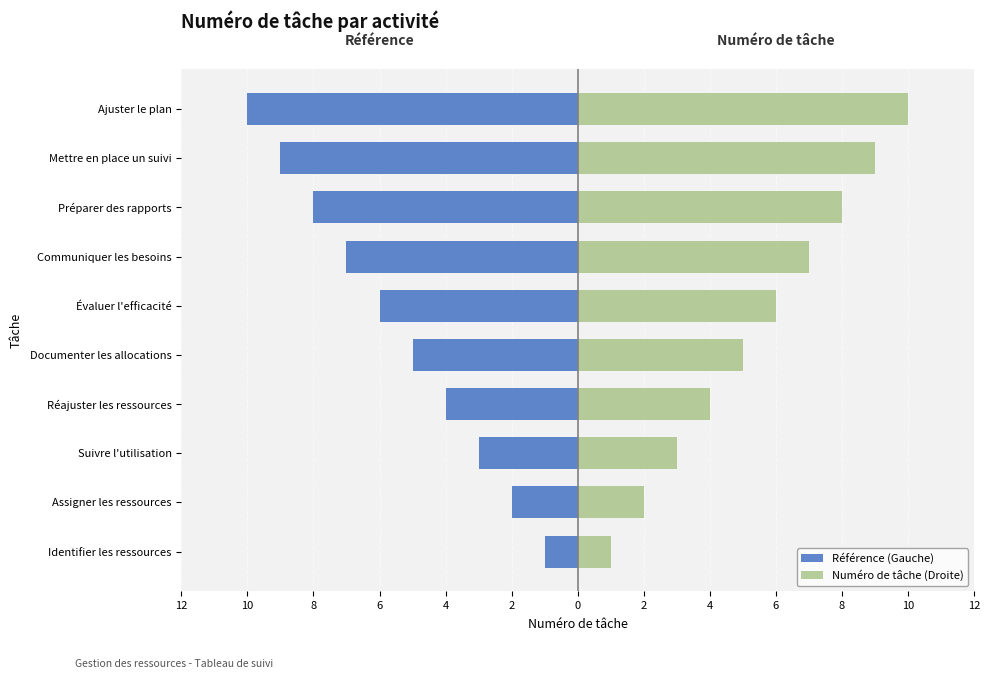

How many groups of bars are there?

10